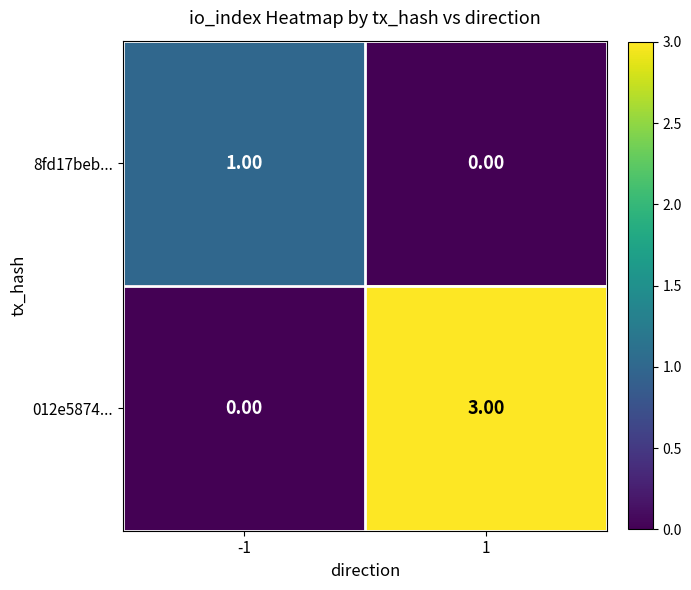

What is the sum of all 012e5874... values?

3